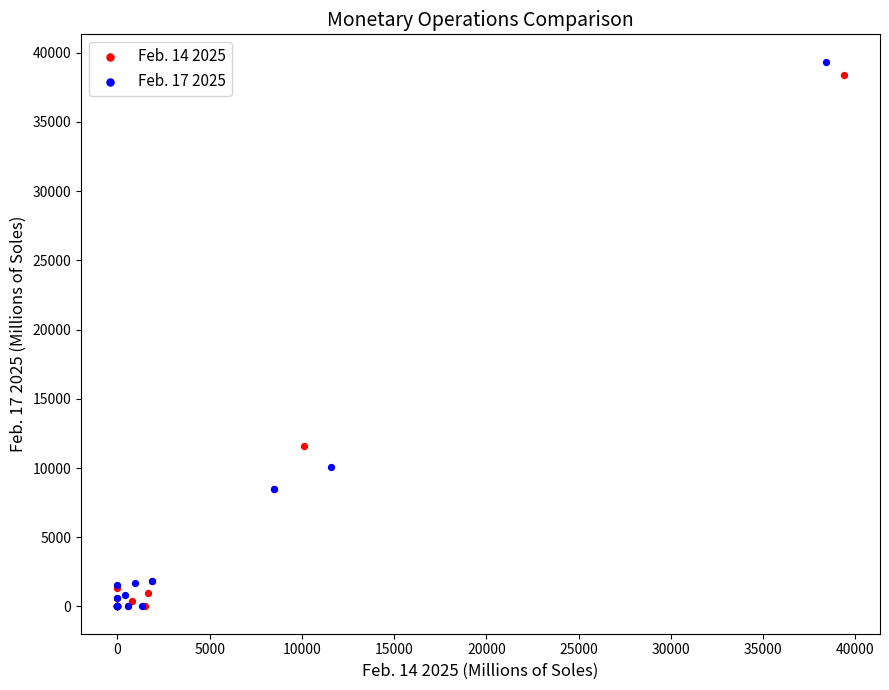

Which series has the widest spread of Y values?

Feb. 17 2025